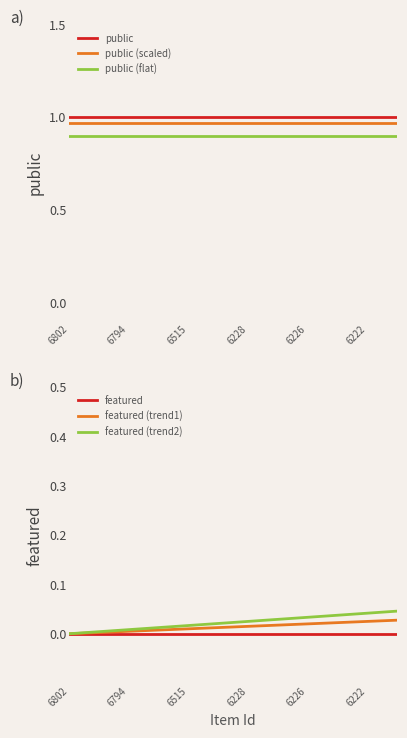

True or false: featured (trend1) and public (flat) cross at least once.

False